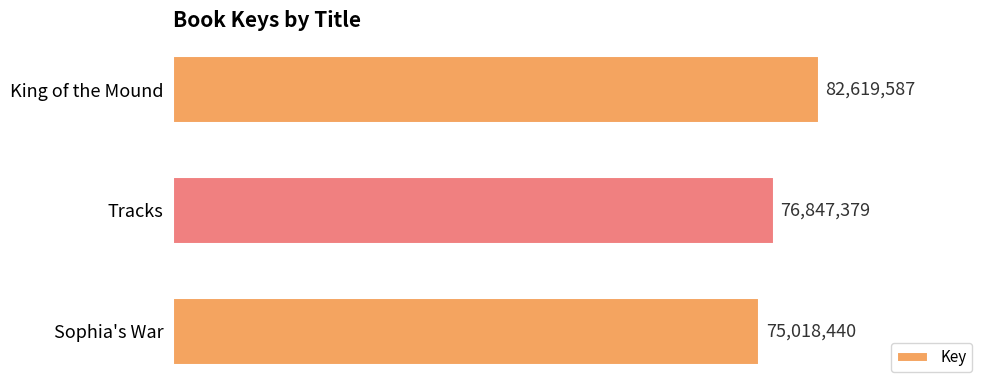

Rank the categories by value from lowest to highest.

Sophia's War, Tracks, King of the Mound